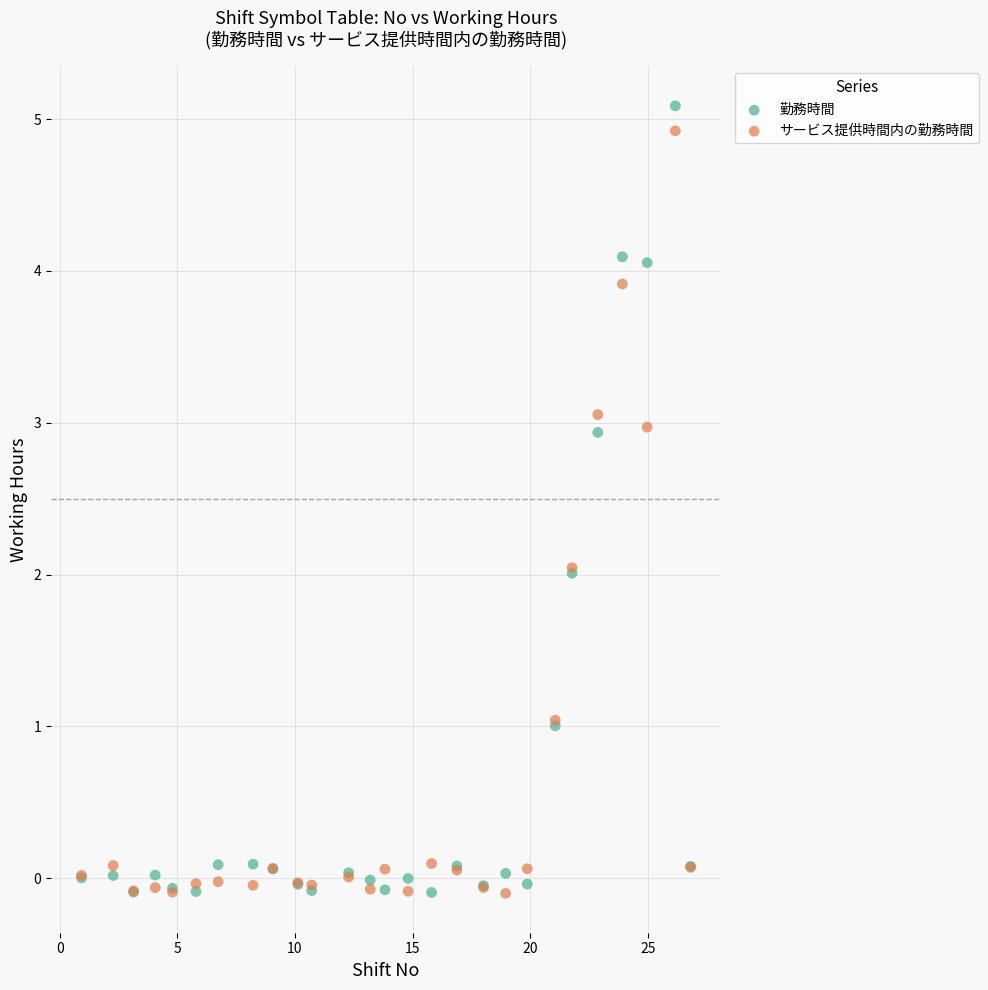

What are all the series names shown in the legend?

勤務時間, サービス提供時間内の勤務時間